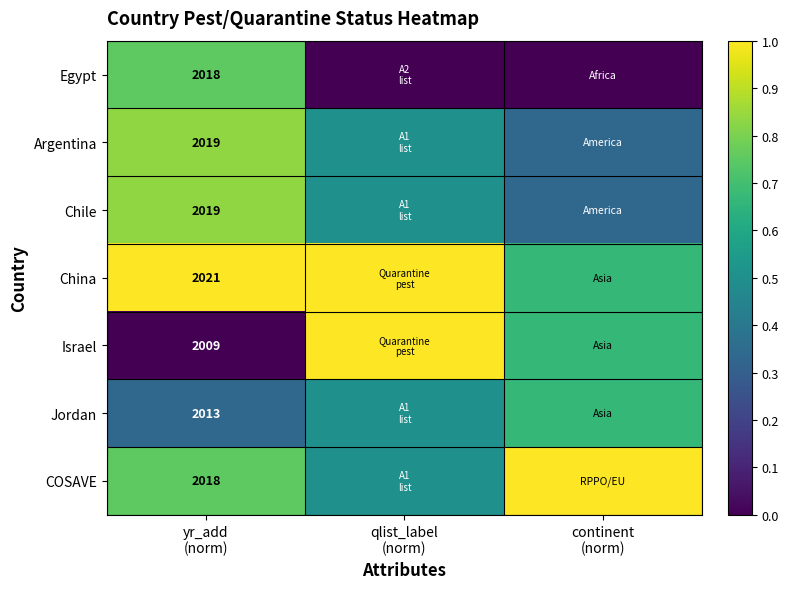

Is it true that COSAVE equals 0.8 at yr_add (norm)?

True